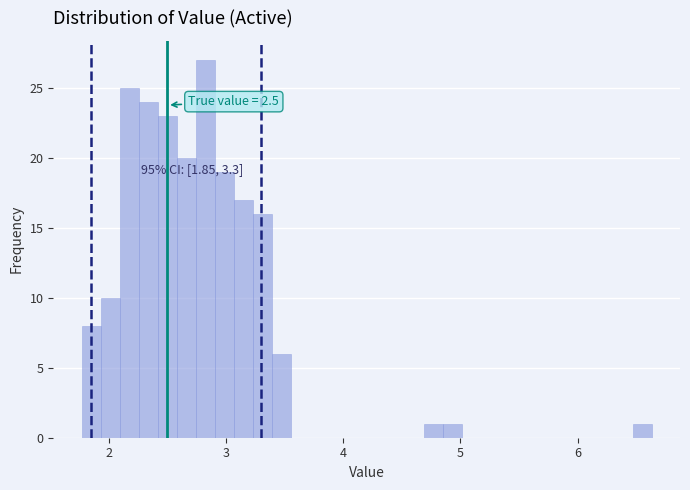

Read against the x-axis, roughly where is the centre of the tallest bar?

2.8